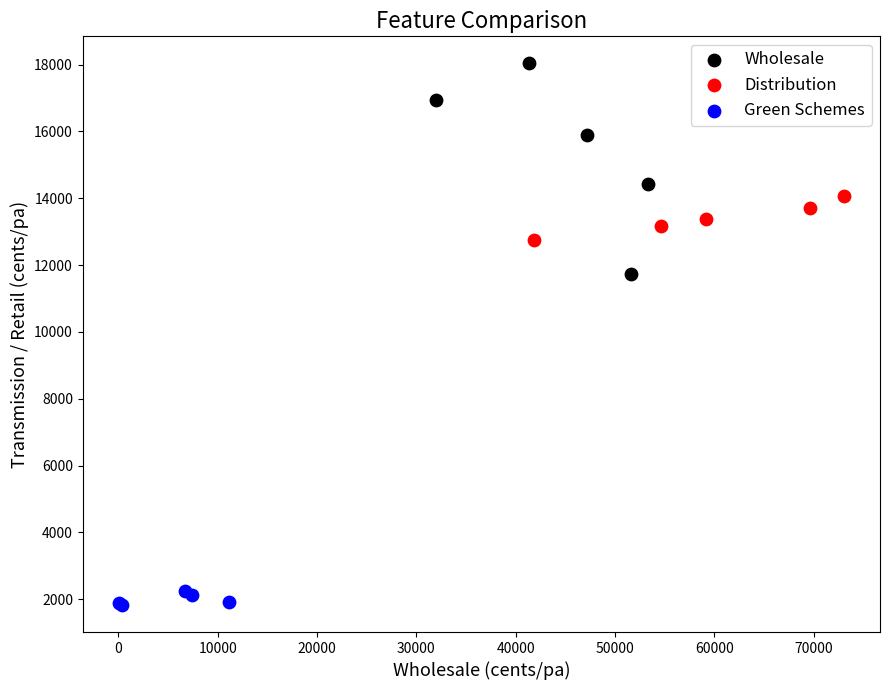

Which series contains the lowest Y value?

Green Schemes